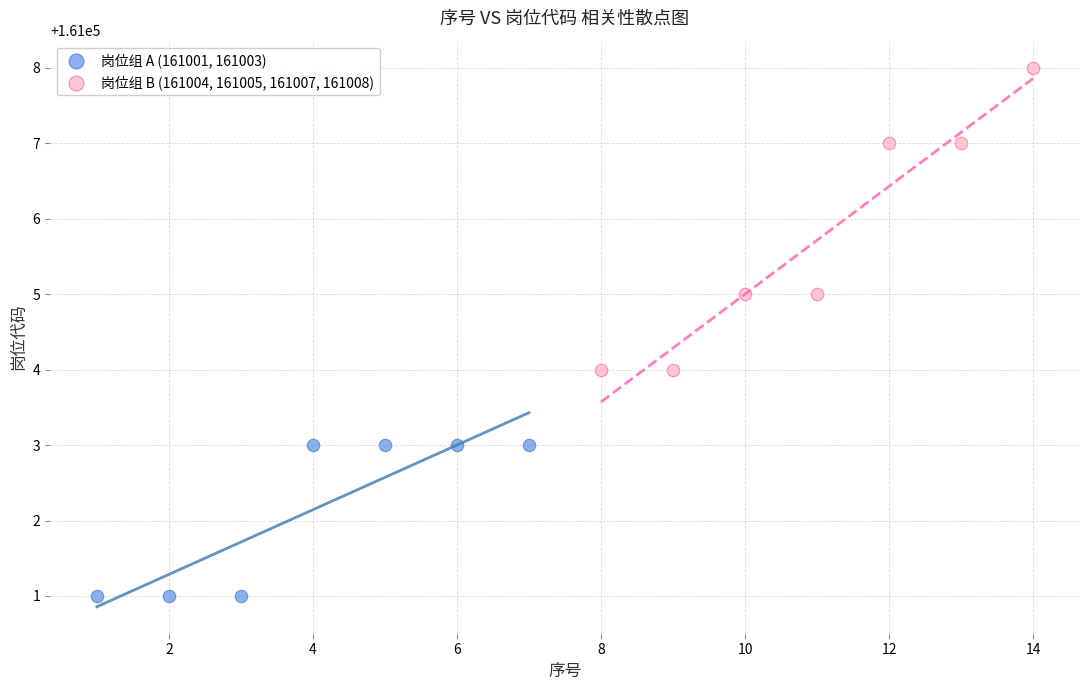

Which series has the largest Y range (max minus min)?

岗位组 B (161004, 161005, 161007, 161008)